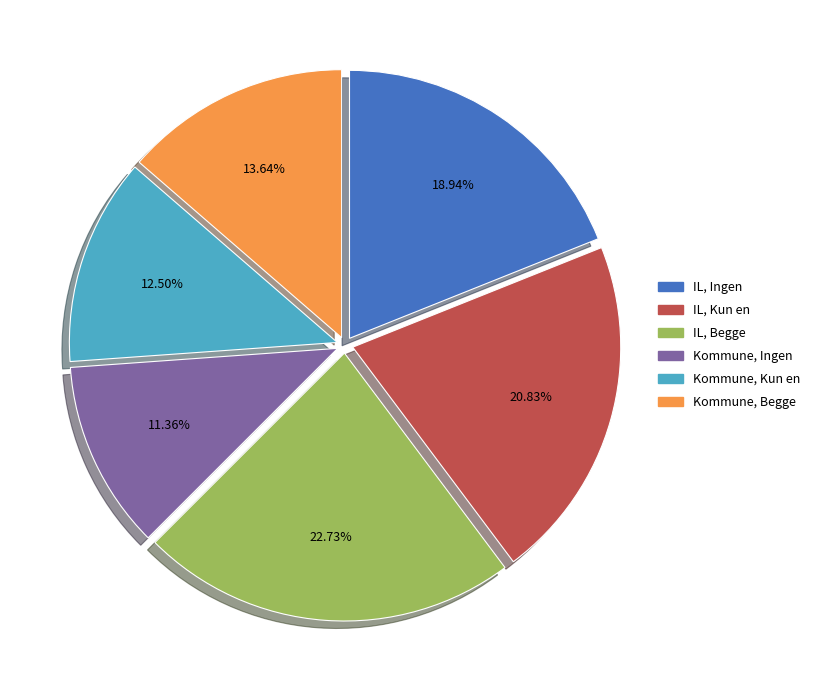

Does Kommune, Kun en represent more than half of the total?

No